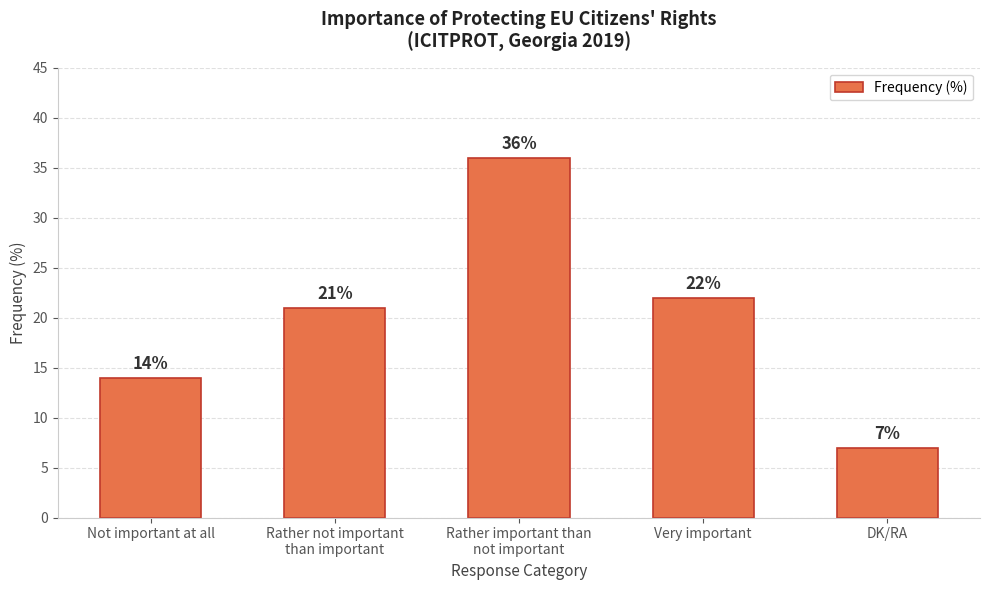

True or false: the data shows 36 at Rather important than
not important.

True